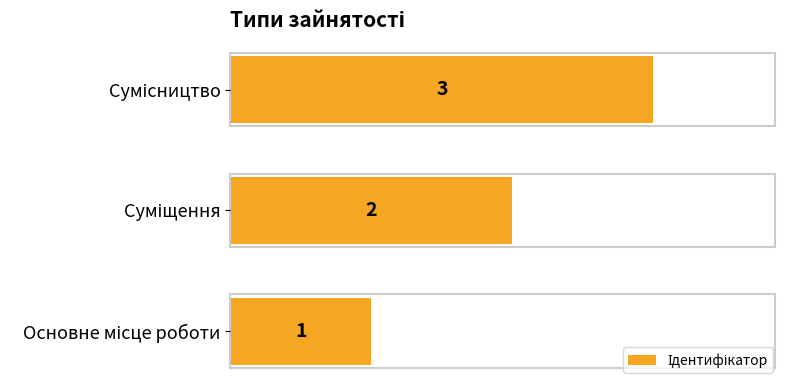

What is the sum of all values?

6